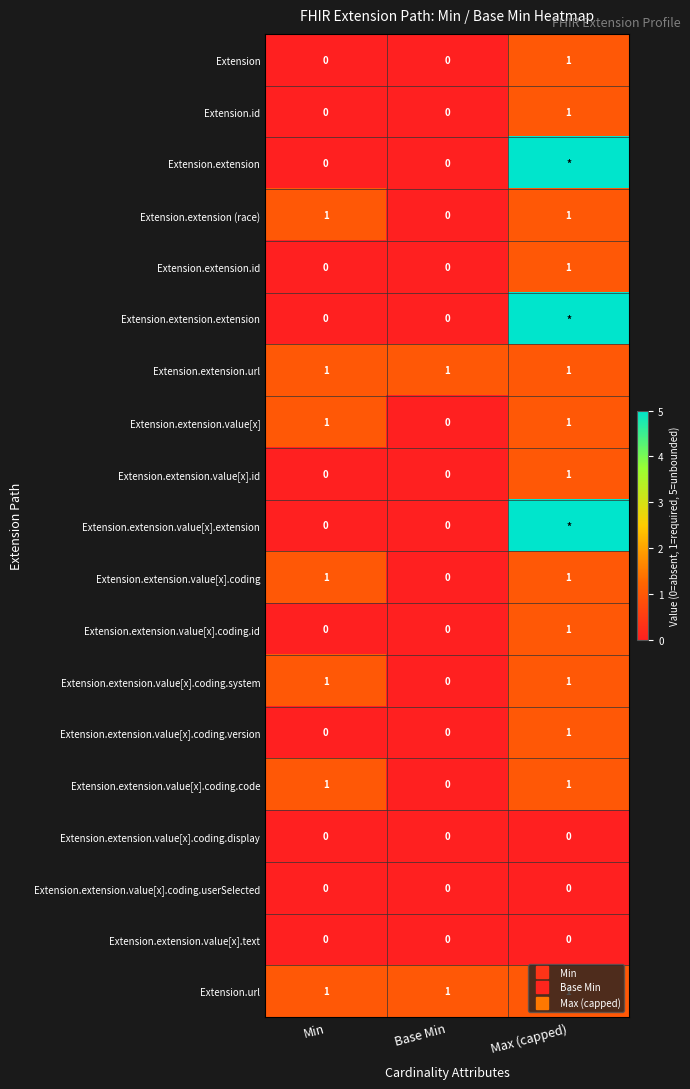

Which label corresponds to the largest value in the chart?

Max (capped)